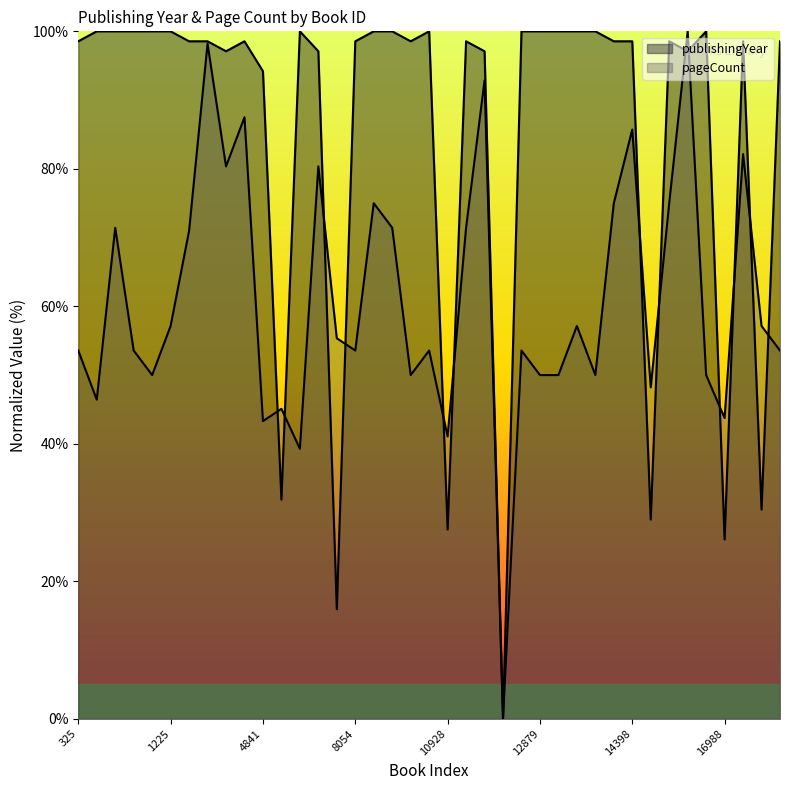

What are all the series names shown in the legend?

publishingYear, pageCount